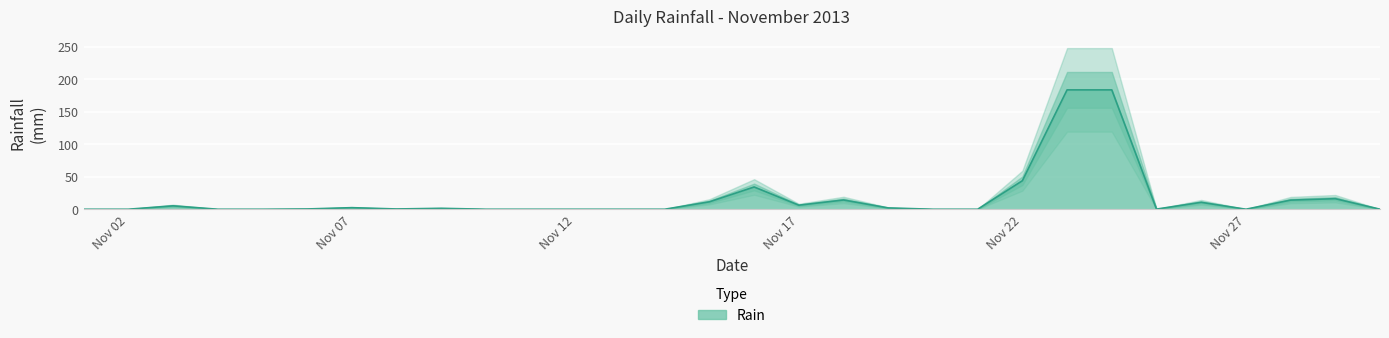

At which category does the chart reach its minimum across all series?

2013-11-01